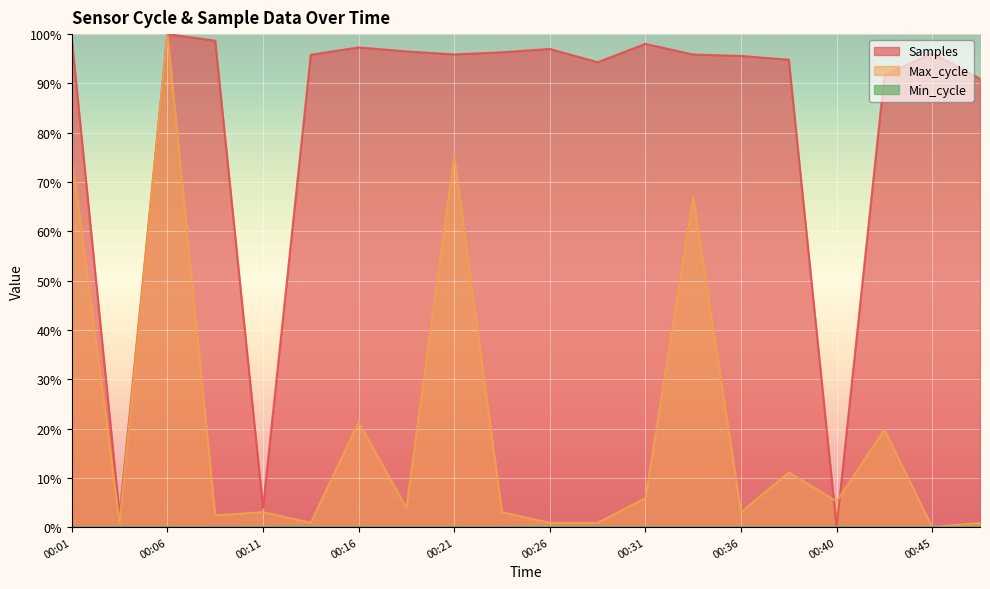

At 00:38, list the series in order from largest to smallest.

Samples, Max_cycle